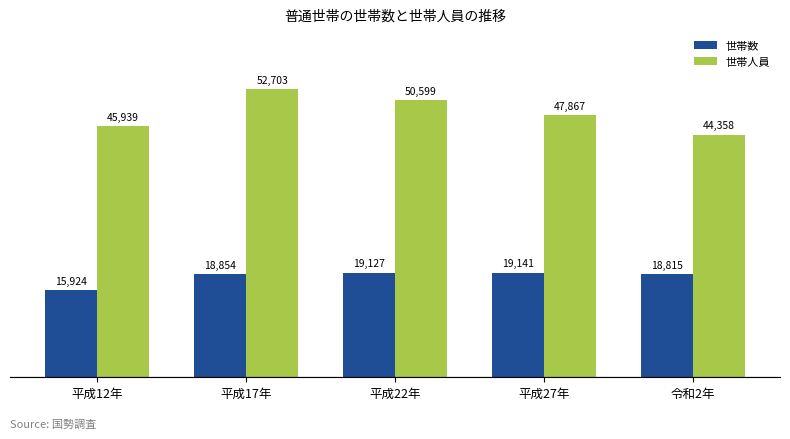

Does the chart contain stacked bars?

No